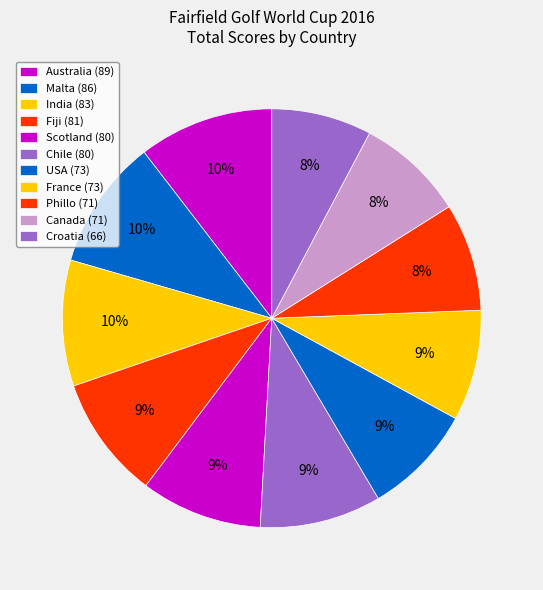

To the nearest percent, what is the average slice percentage?

9%